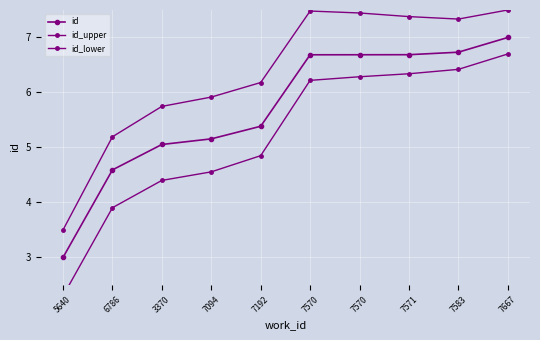

Between 7094 and 7570, which series saw the biggest shift?

id_lower